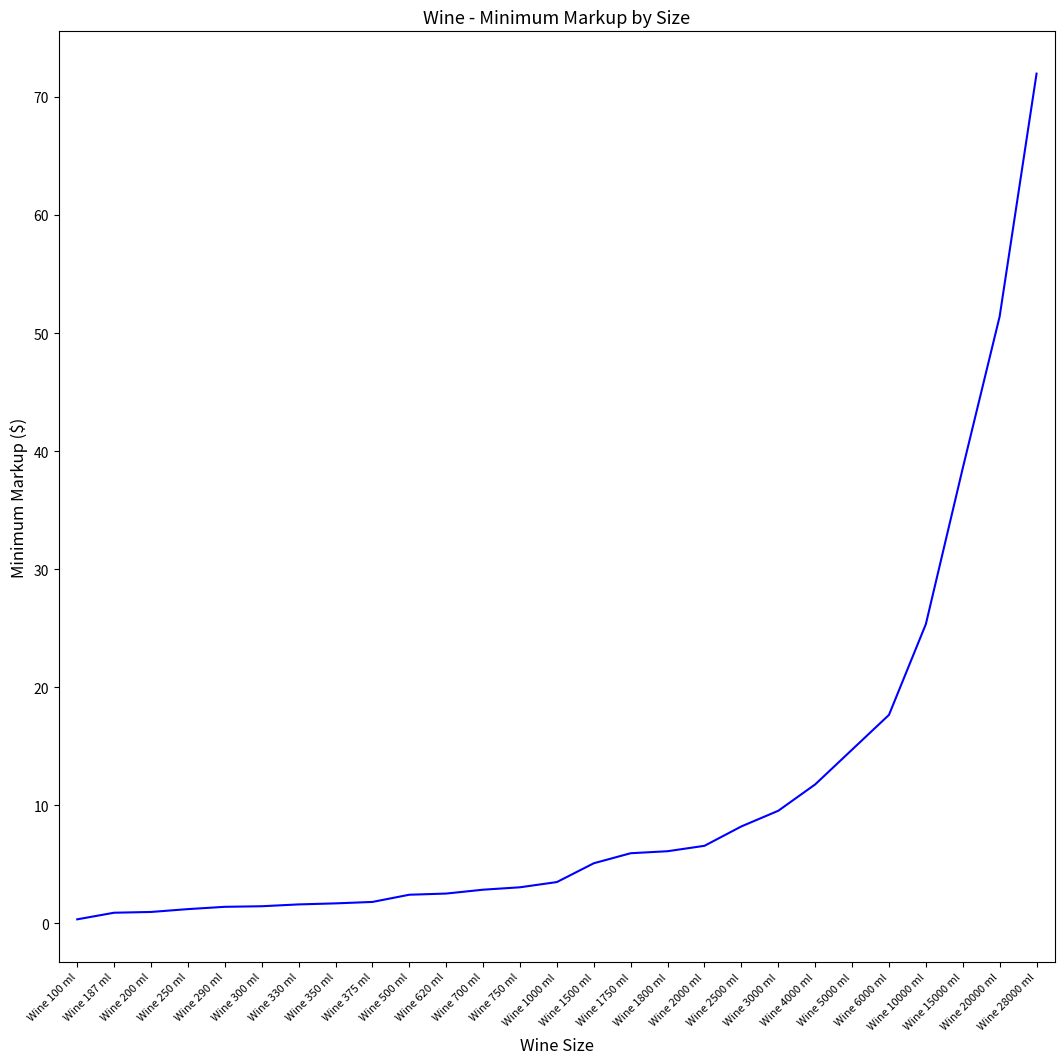

What is the difference between the maximum and minimum values?

71.6